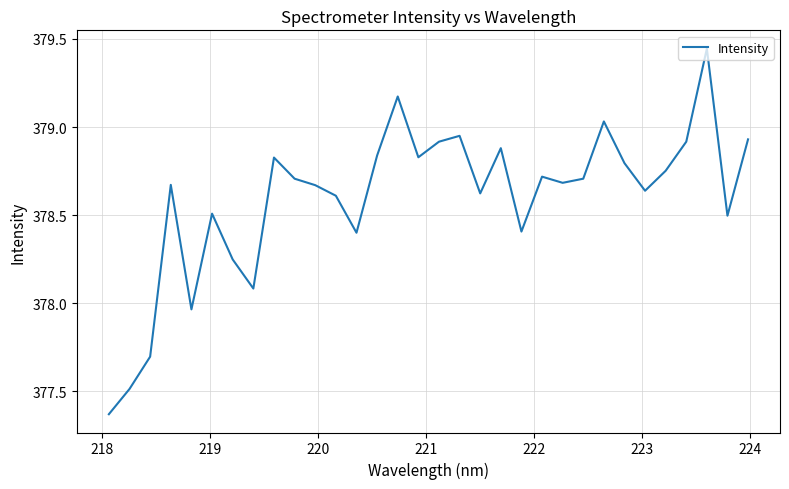

What is the difference between the maximum and minimum values?

2.1